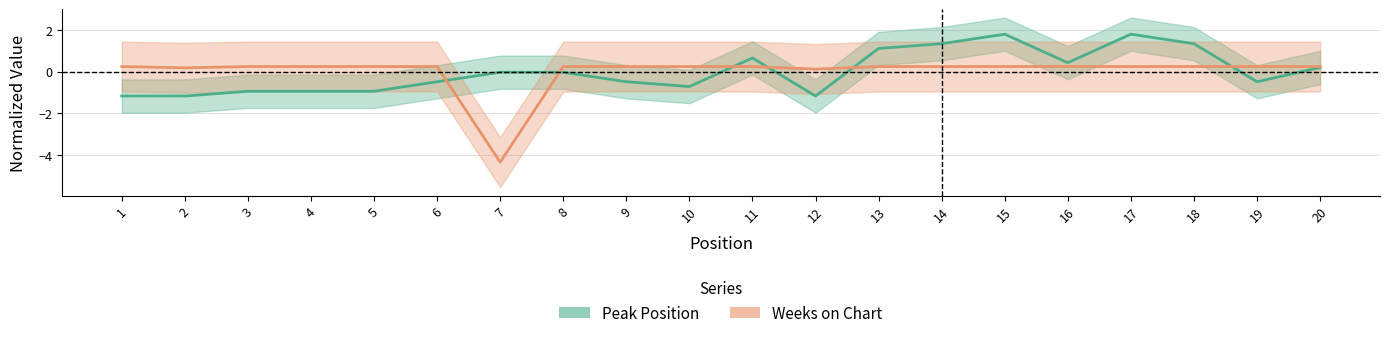

At which category does Weeks on Chart reach its first local valley?

2